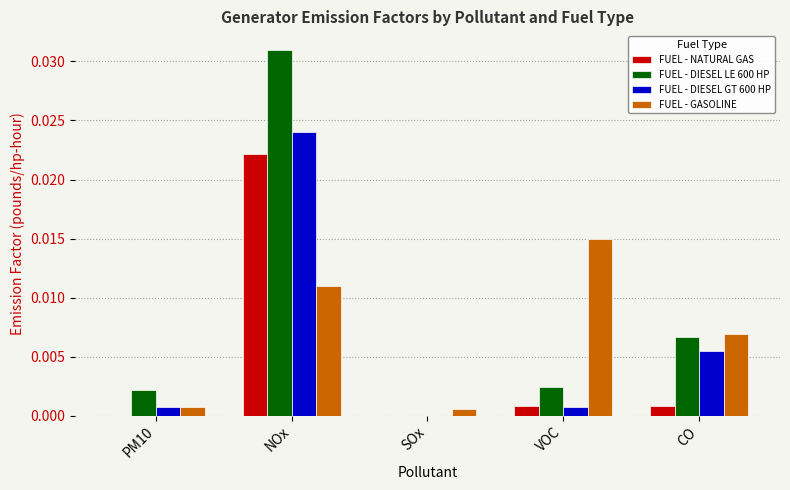

Are the bars grouped side by side (vs. stacked)?

Yes